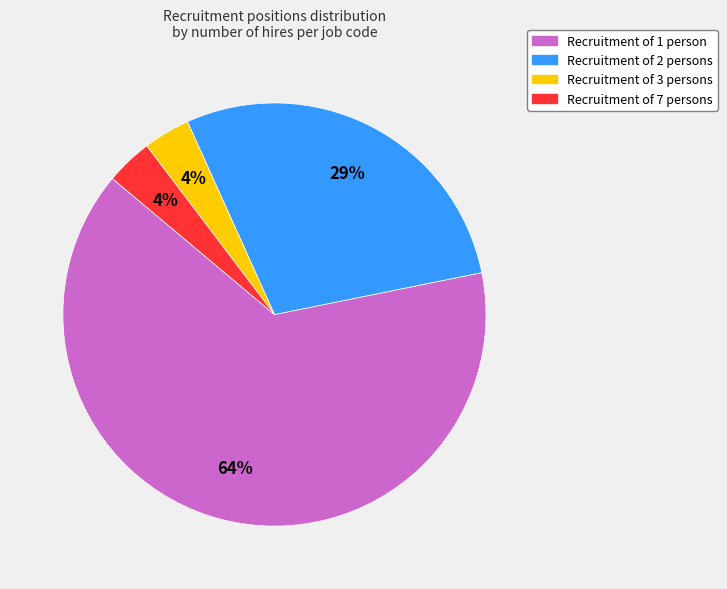

Count the number of slices in the pie.

4